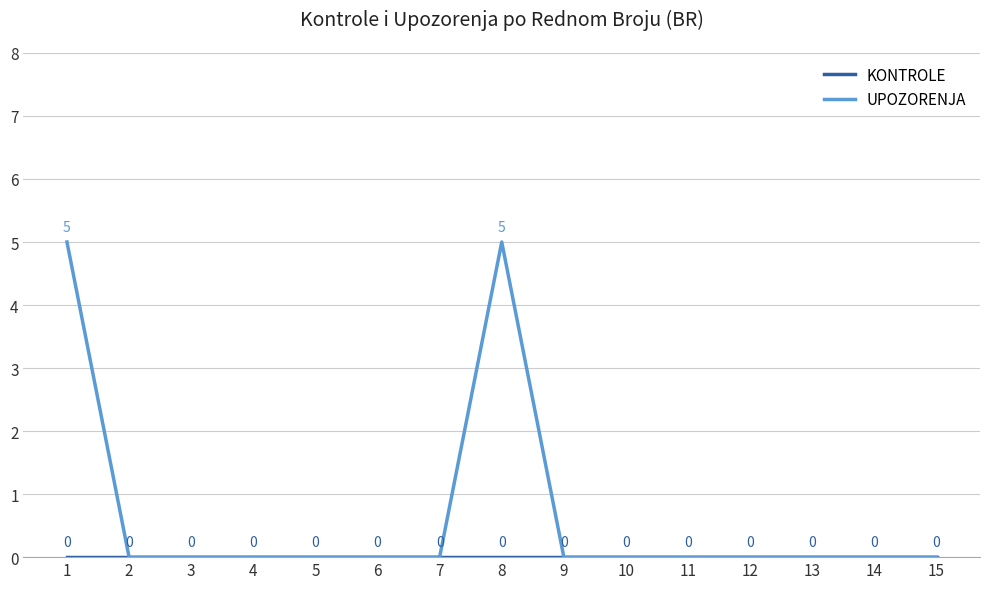

True or false: UPOZORENJA has a value of 0 at 3.

True